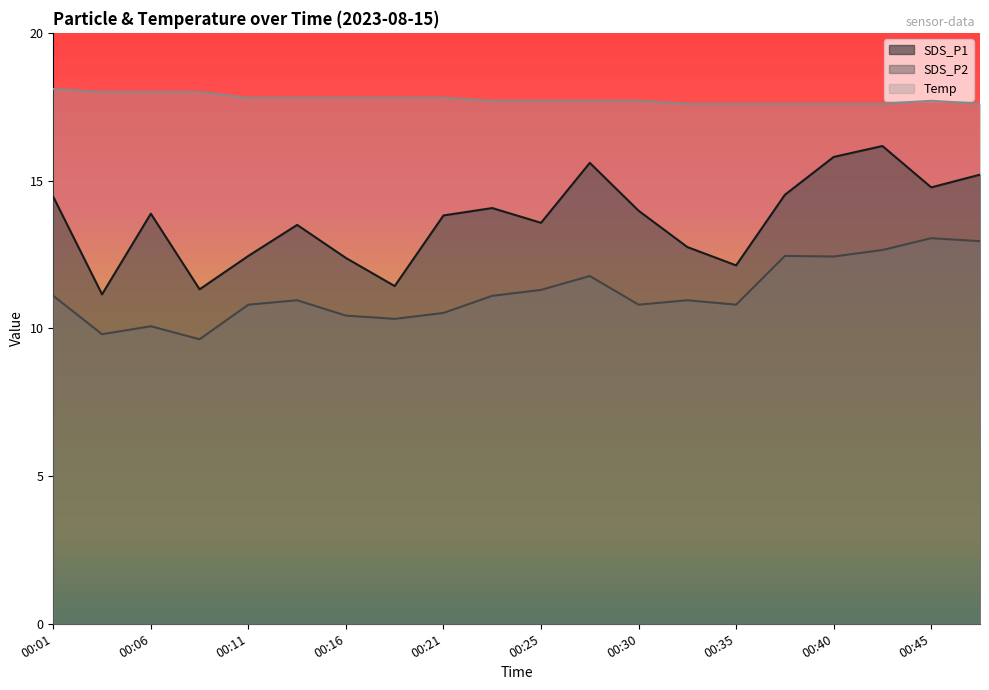

Which series has the largest total across all categories?

Temp